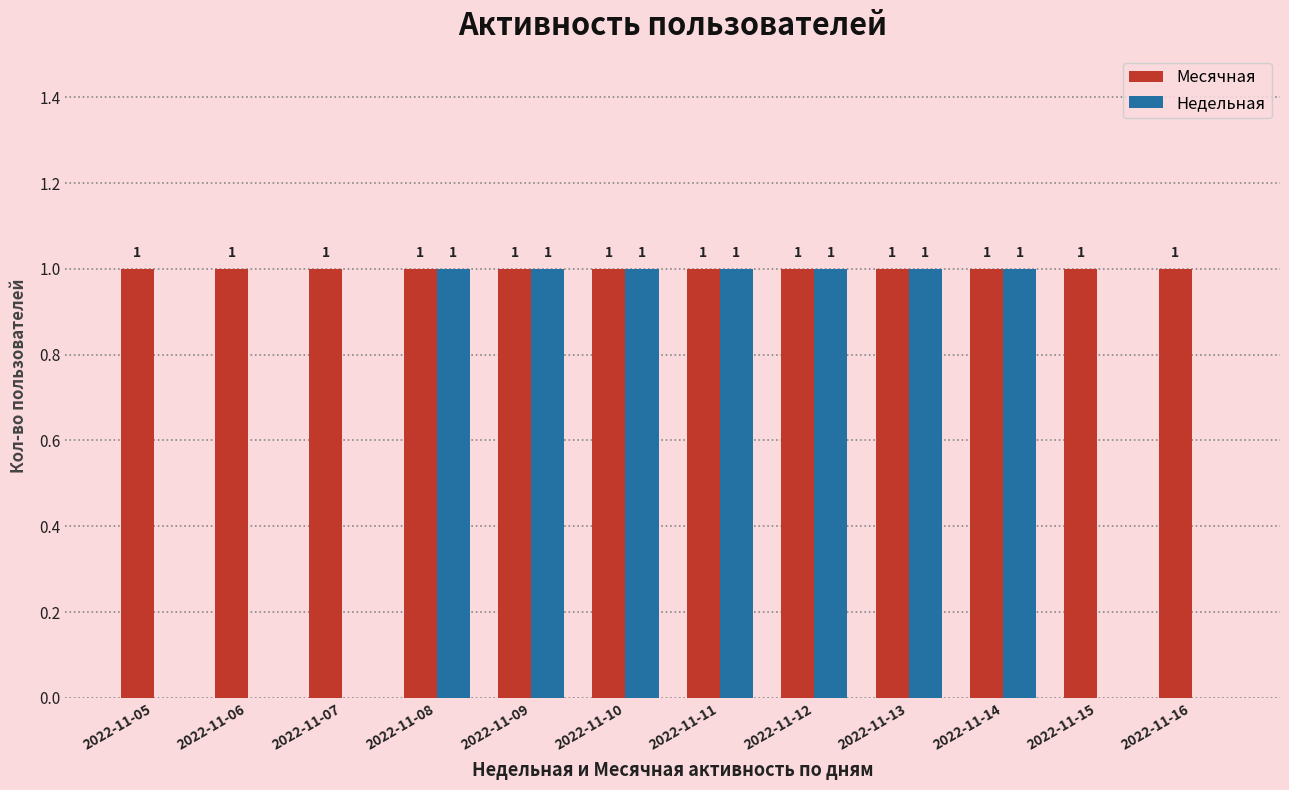

True or false: Месячная has a value of 1 at 2022-11-11.

True